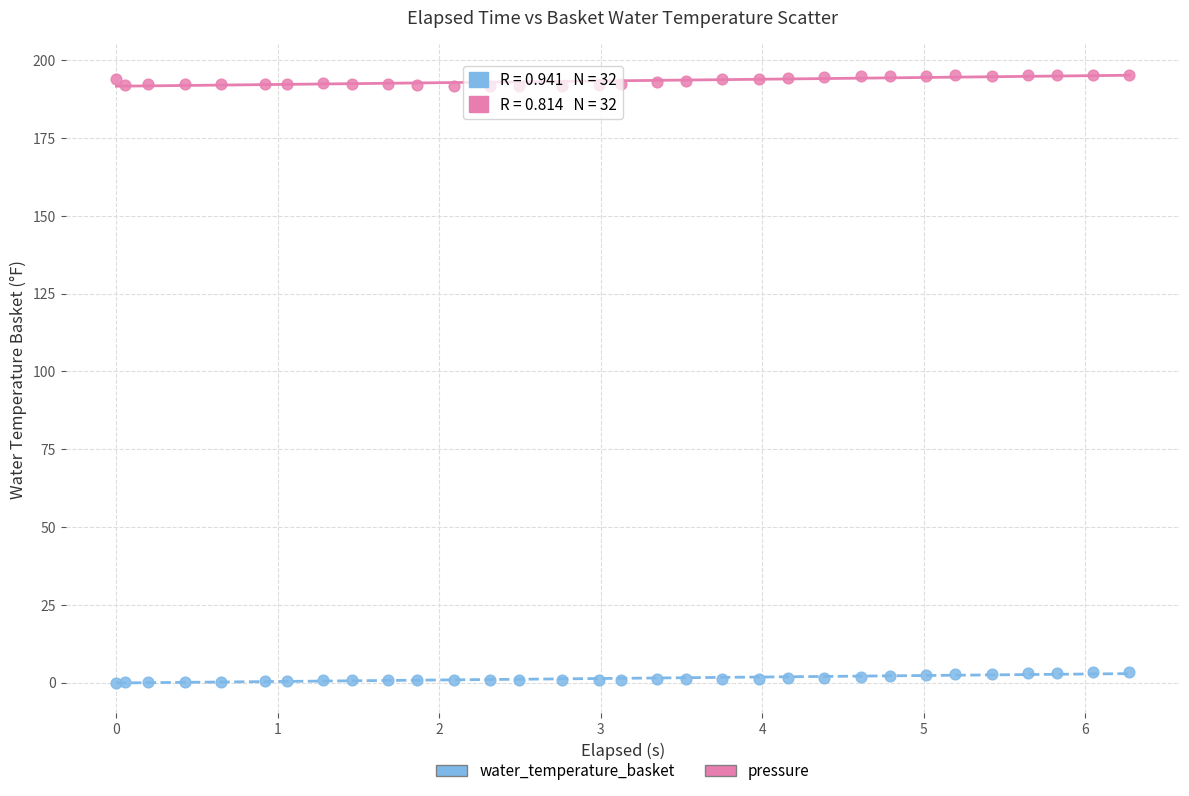

Which series reaches the maximum Y coordinate?

water_temperature_basket